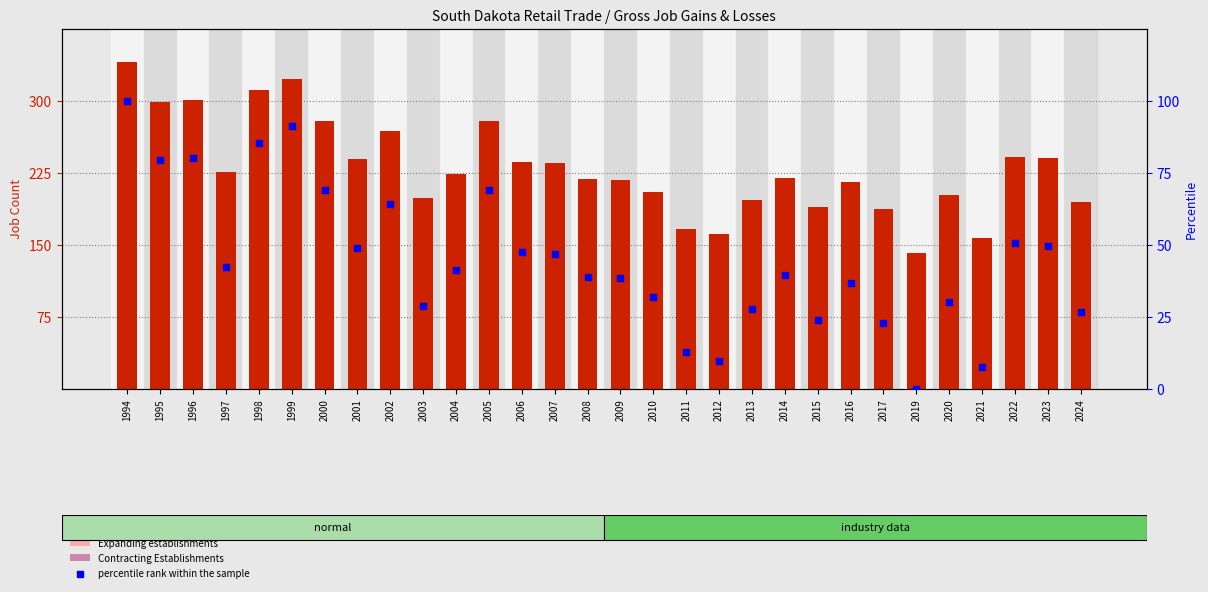

What is the total value across all series at 2007?

282.0